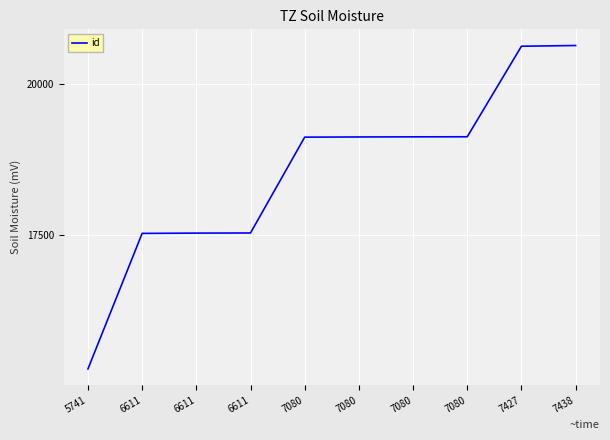

At which label does the data first exceed 19121?

7080